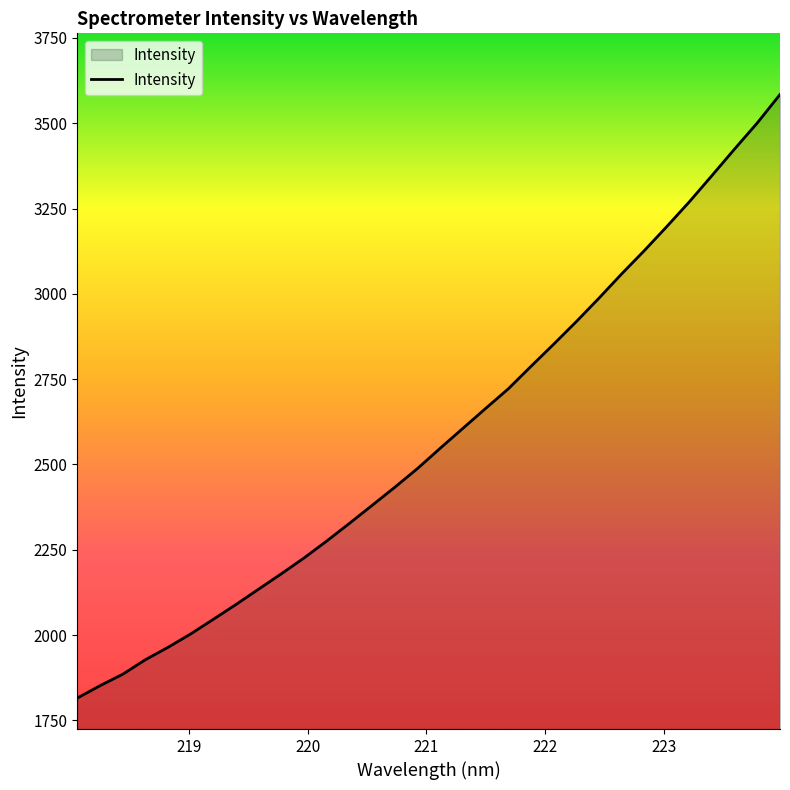

What is the minimum value shown in the chart?

1815.5